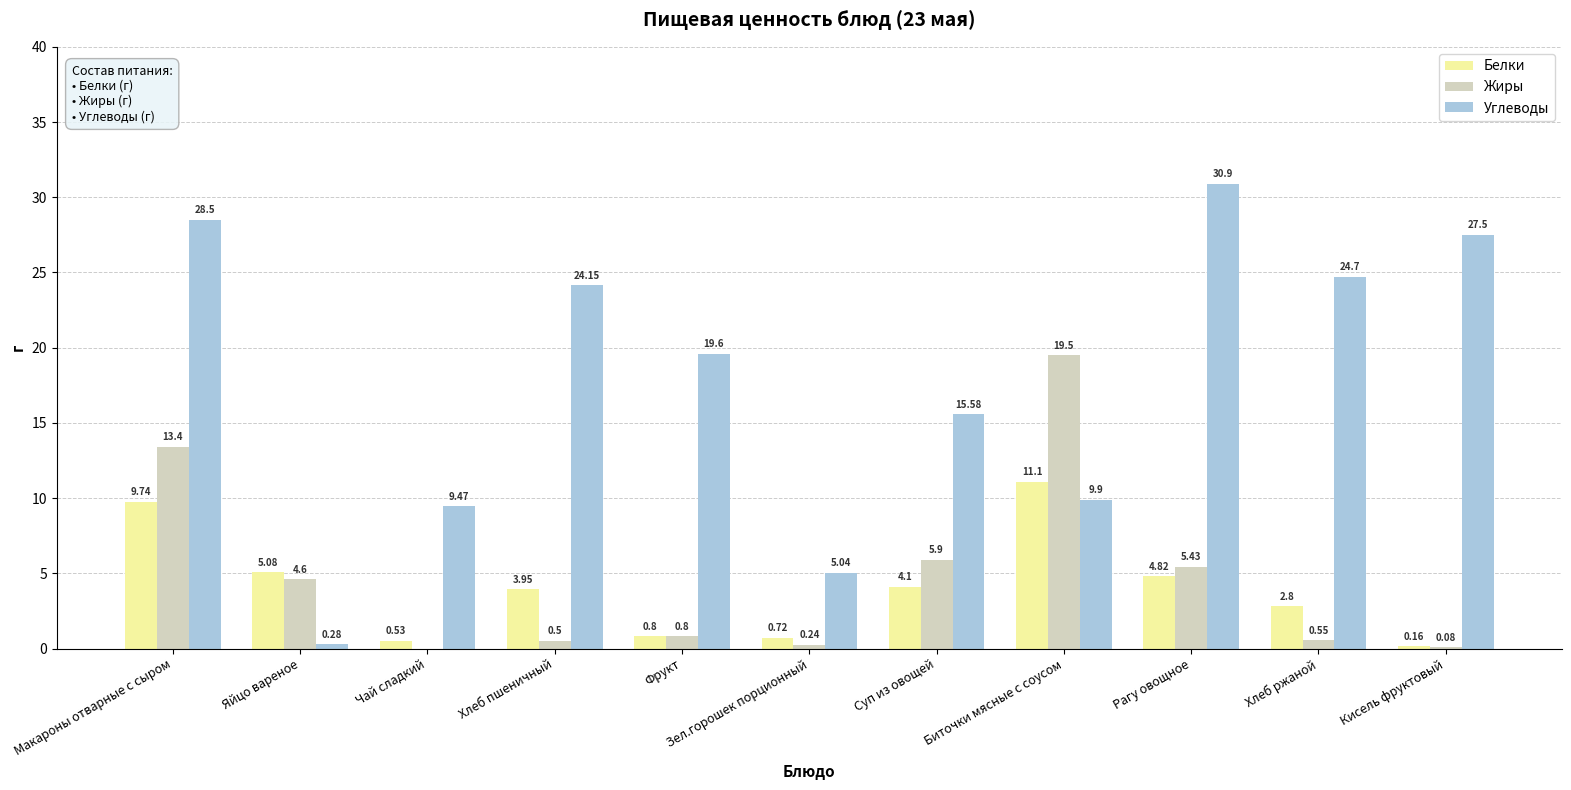

Between Биточки мясные с соусом and Рагу овощное, which series saw the biggest shift?

Углеводы